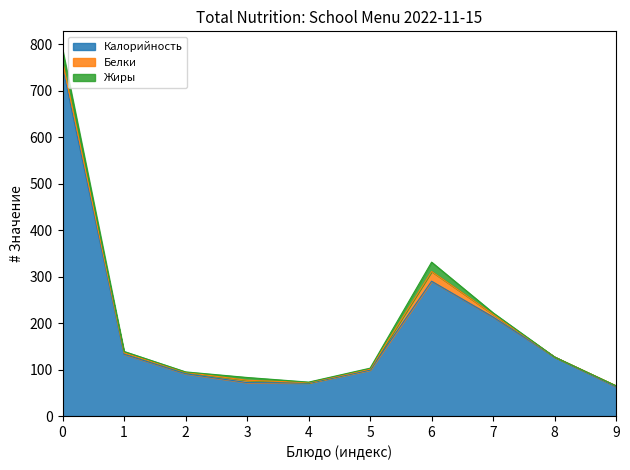

What is the maximum value for Калорийность?

750